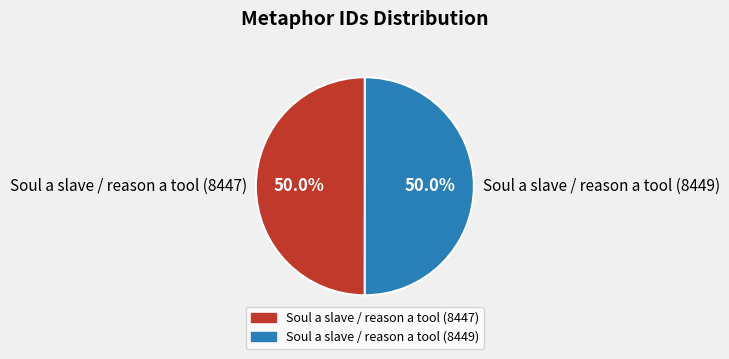

How many slices are in this pie chart?

2